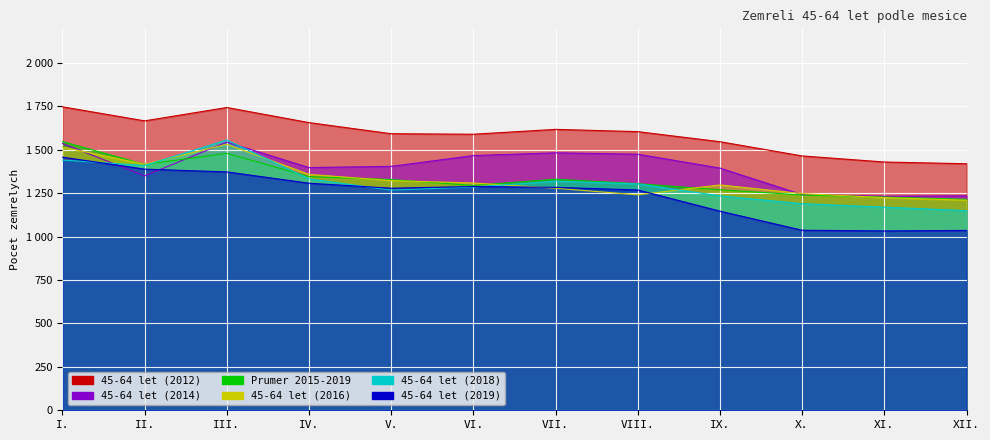

How many intersections are there between 45-64 let (2014) and 45-64 let (2016)?

4